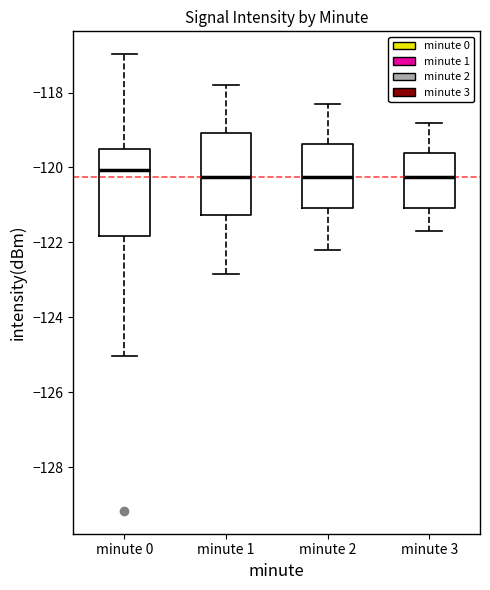

Reading left to right, transcribe this box plot: for each box, give where its median line is, the range the box spans, and where its two whiskers end, as read against the y-axis. The values are not printed on the chart, so give them approximately, as read against the axis.

minute 0: median -120.0, box -121.8 to -119.4, whiskers -125.0 to -117.0
minute 1: median -120.2, box -121.2 to -119.0, whiskers -122.8 to -117.8
minute 2: median -120.2, box -121.0 to -119.4, whiskers -122.2 to -118.2
minute 3: median -120.2, box -121.0 to -119.6, whiskers -121.6 to -118.8